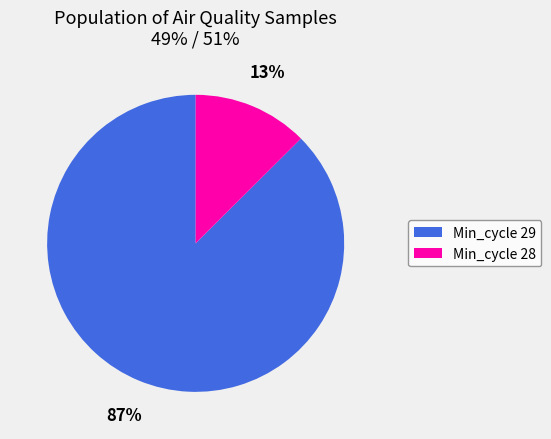

To the nearest percent, what is the average slice percentage?

50%